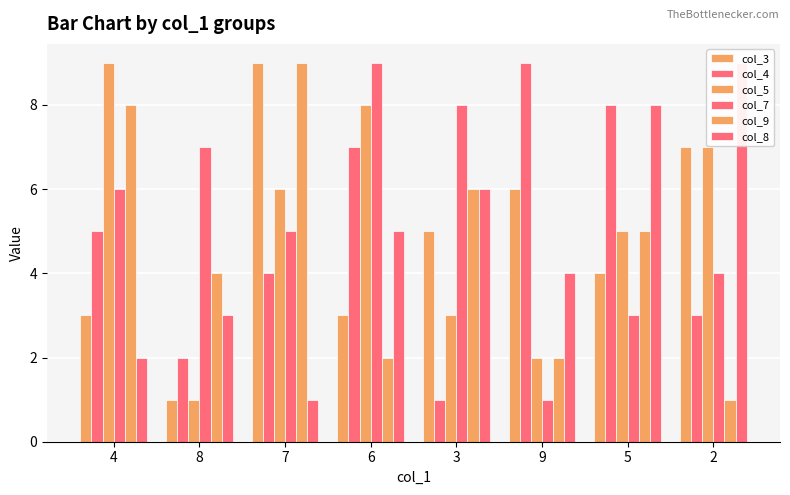

How many groups of bars are there?

8